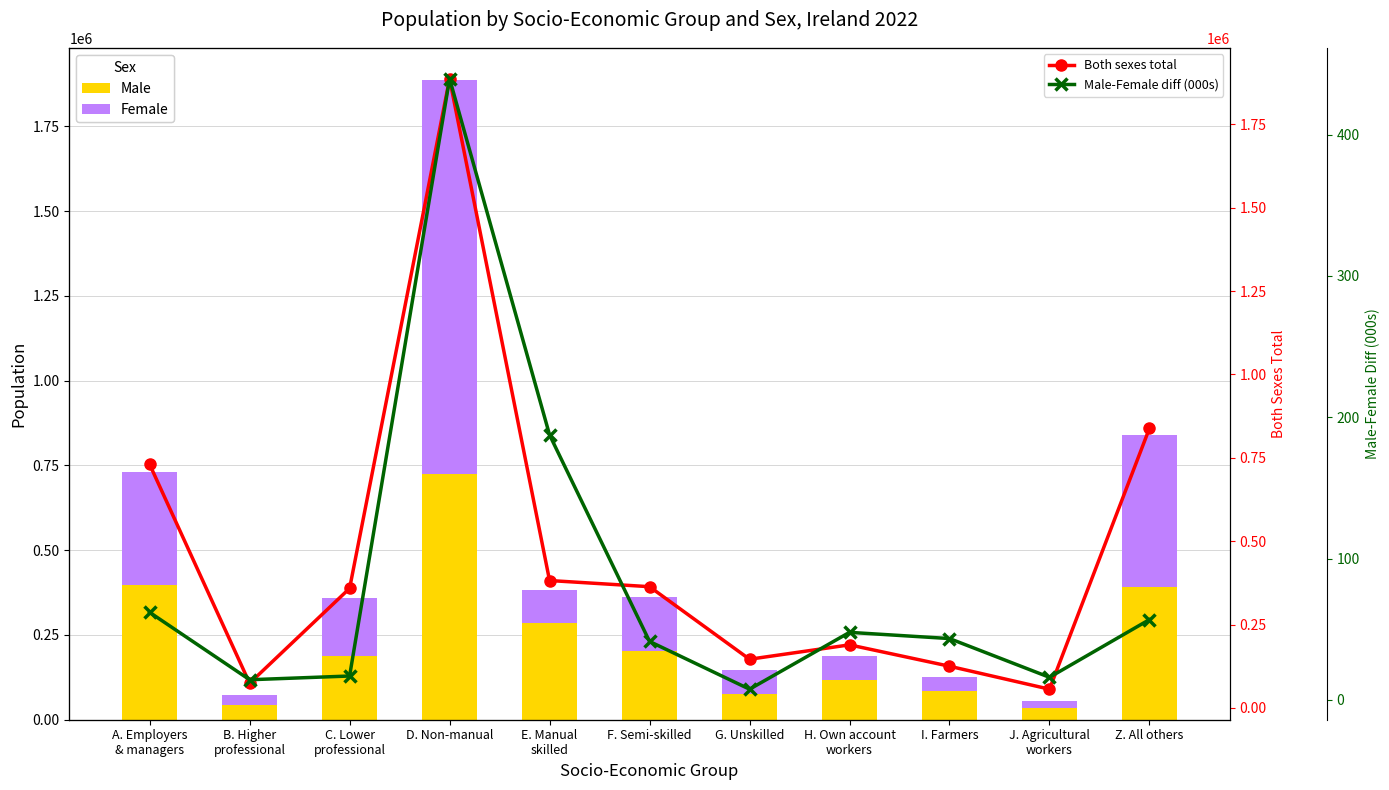

Reading right to left, extract all data points from this chart.

Male: 390817.0	36022.0	84168.0	118423.0	76729.0	202403.0	284716.0	723464.0	187660.0	44135.0	396012.0
Female: 447612.0	20094.0	40807.0	70668.0	69209.0	161085.0	97231.0	1163054.0	170809.0	29921.0	334100.0
Both sexes total: 838429.0	56116.0	124975.0	189091.0	145938.0	363488.0	381947.0	1886518.0	358469.0	74056.0	730112.0
Male-Female diff (000s): 56.8	15.9	43.4	47.8	7.5	41.3	187.5	439.6	16.9	14.2	61.9